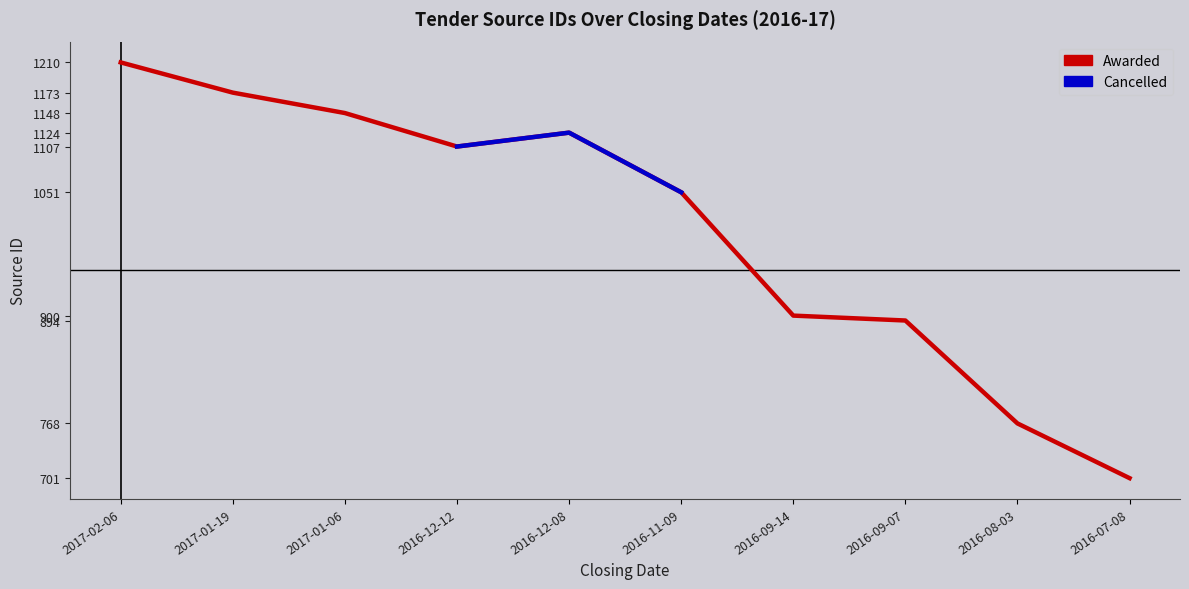

Which label corresponds to the largest value in the chart?

2017-02-06